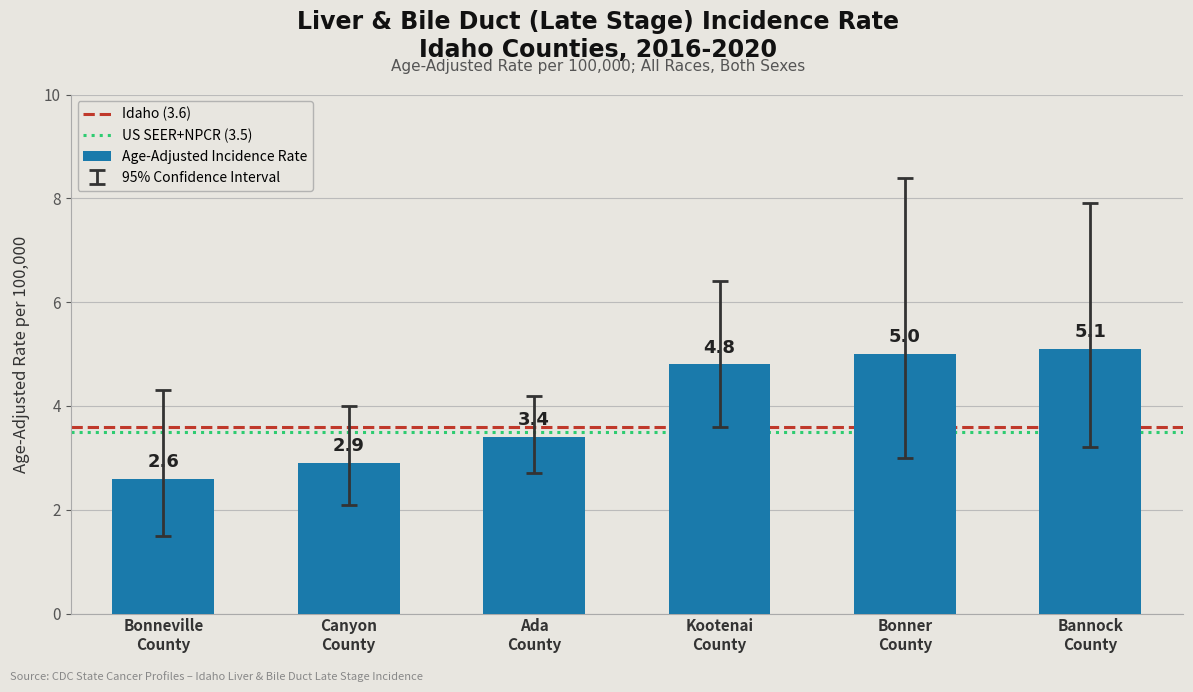

What is the sum of all values?

23.8